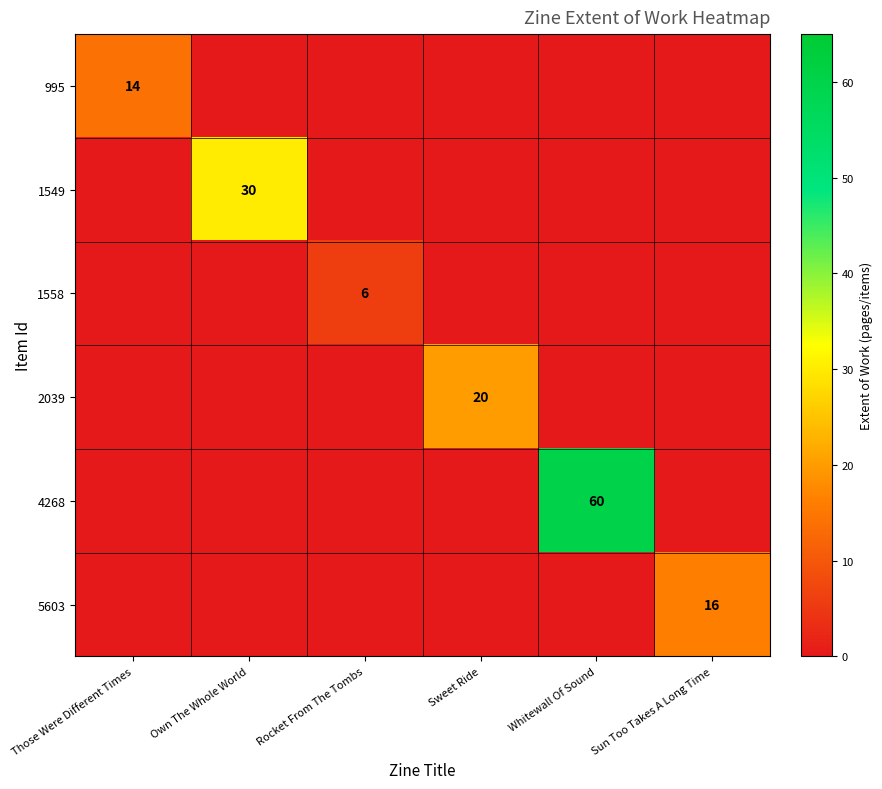

True or false: 995 has a value of 14 at Those Were Different Times.

True